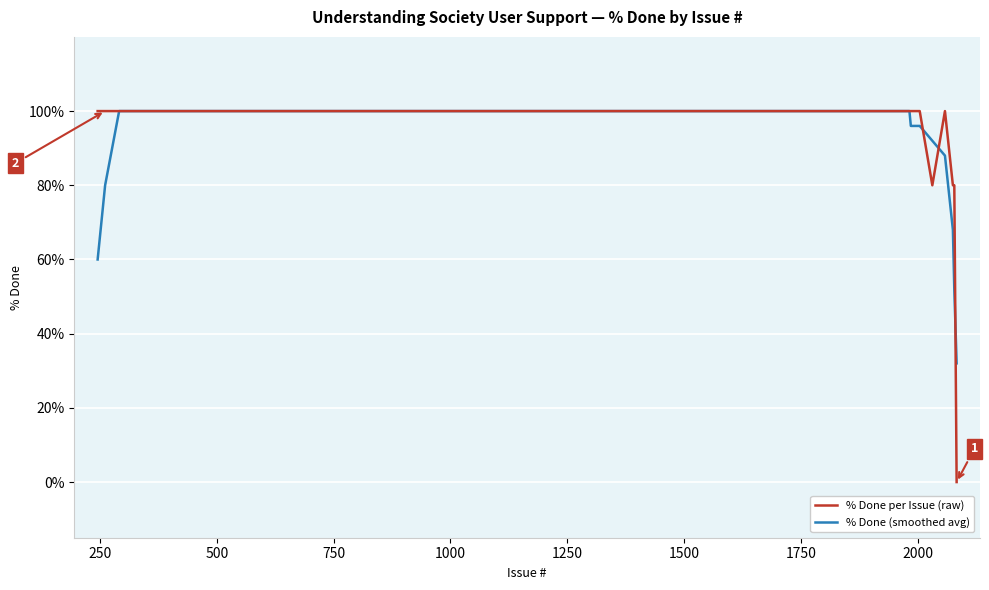

Does the chart have visible grid lines?

Yes